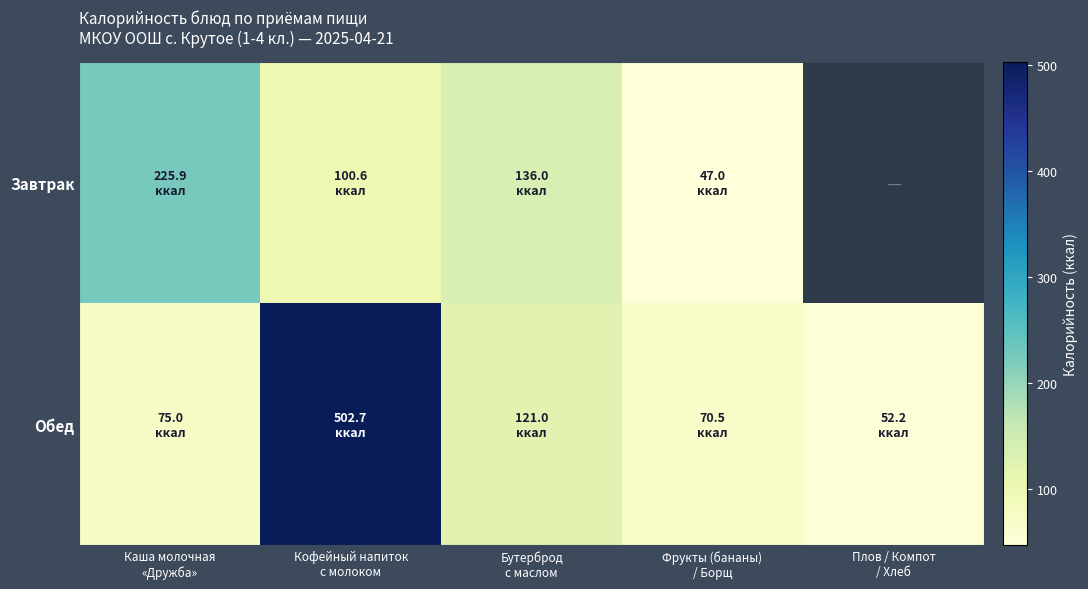

The Обед series shows 52.2 at Плов / Компот / Хлеб. True or false?

True